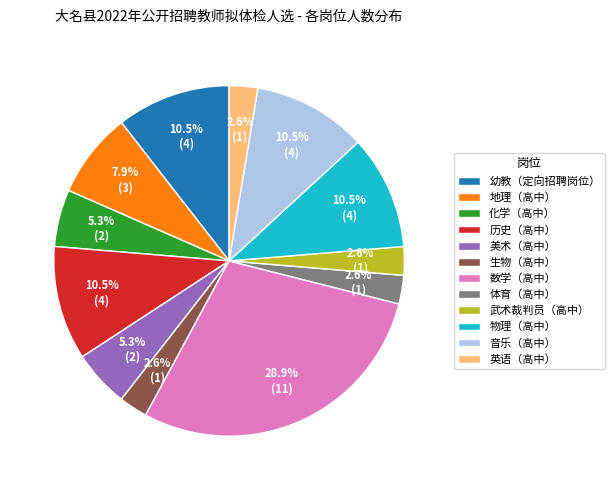

Combined, what portion of the pie is 幼教（定向招聘岗位） and 美术（高中）?

15.8%